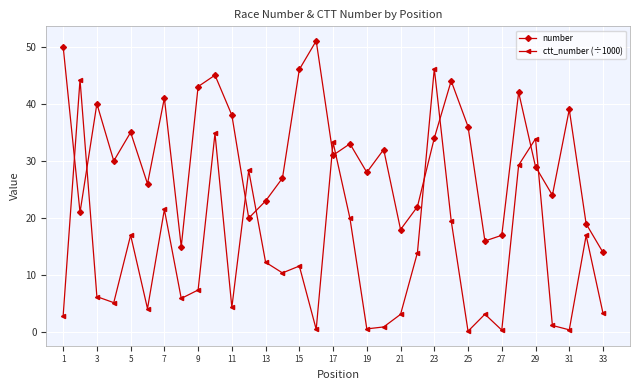

Rank the series by their maximum value, from highest to lowest.

number, ctt_number (÷1000)